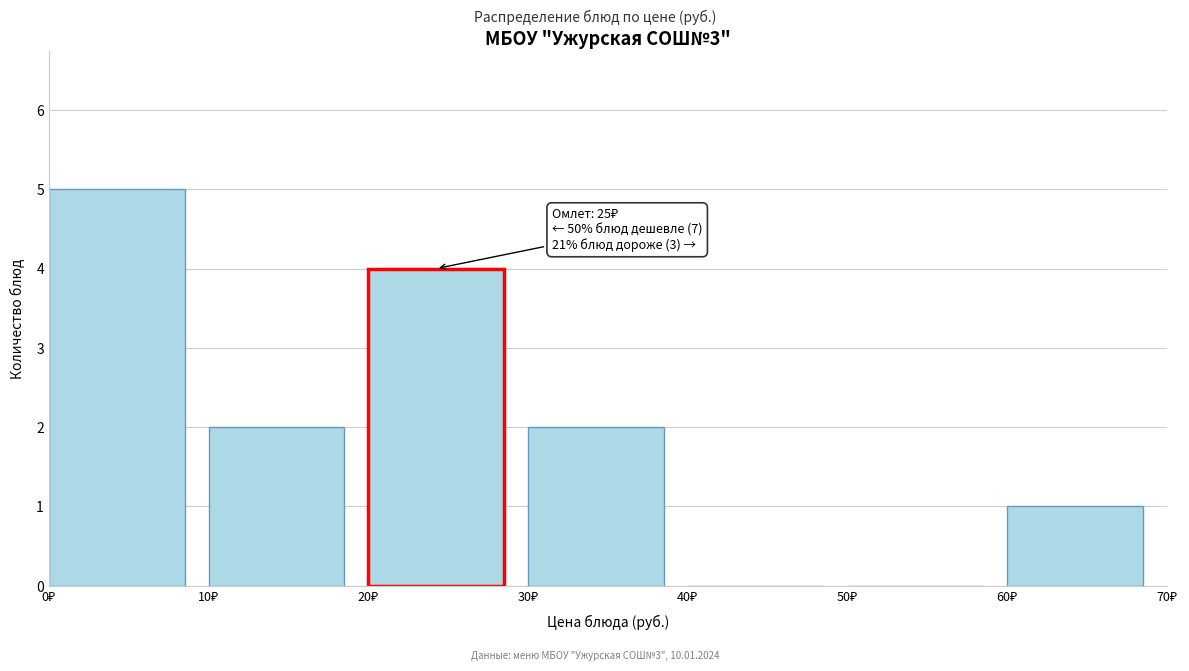

Over which range of the x-axis is the bar tallest?

0 to 10